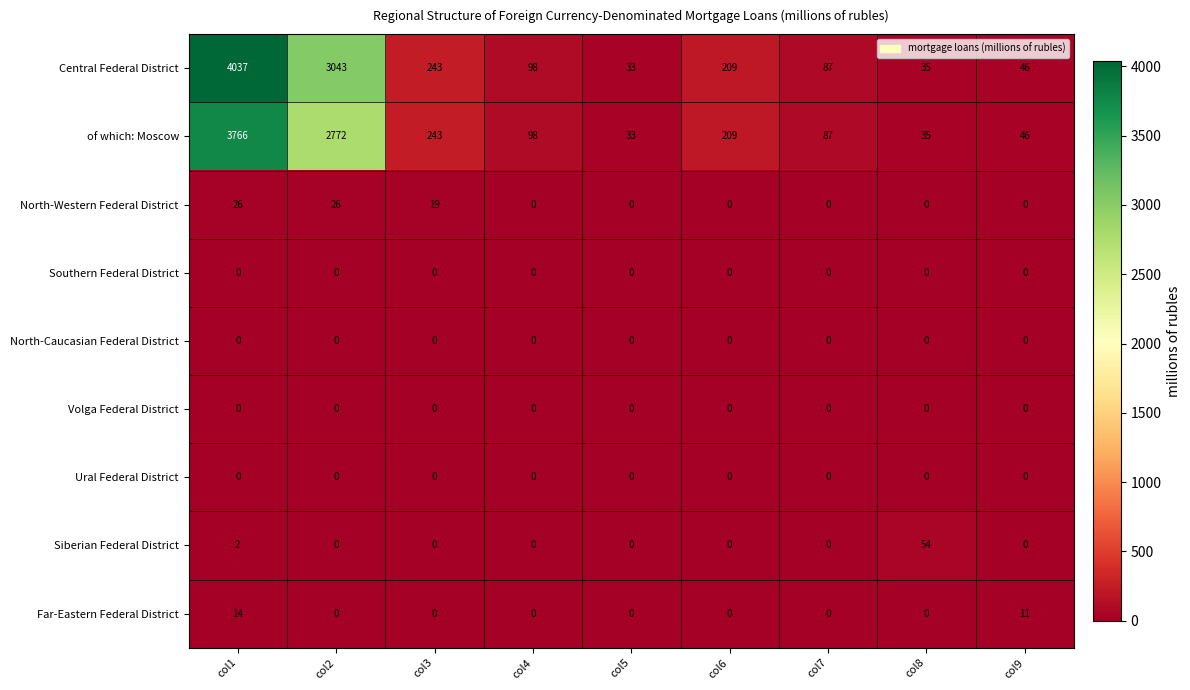

What is the spread (max minus min) of values at col1?

4037